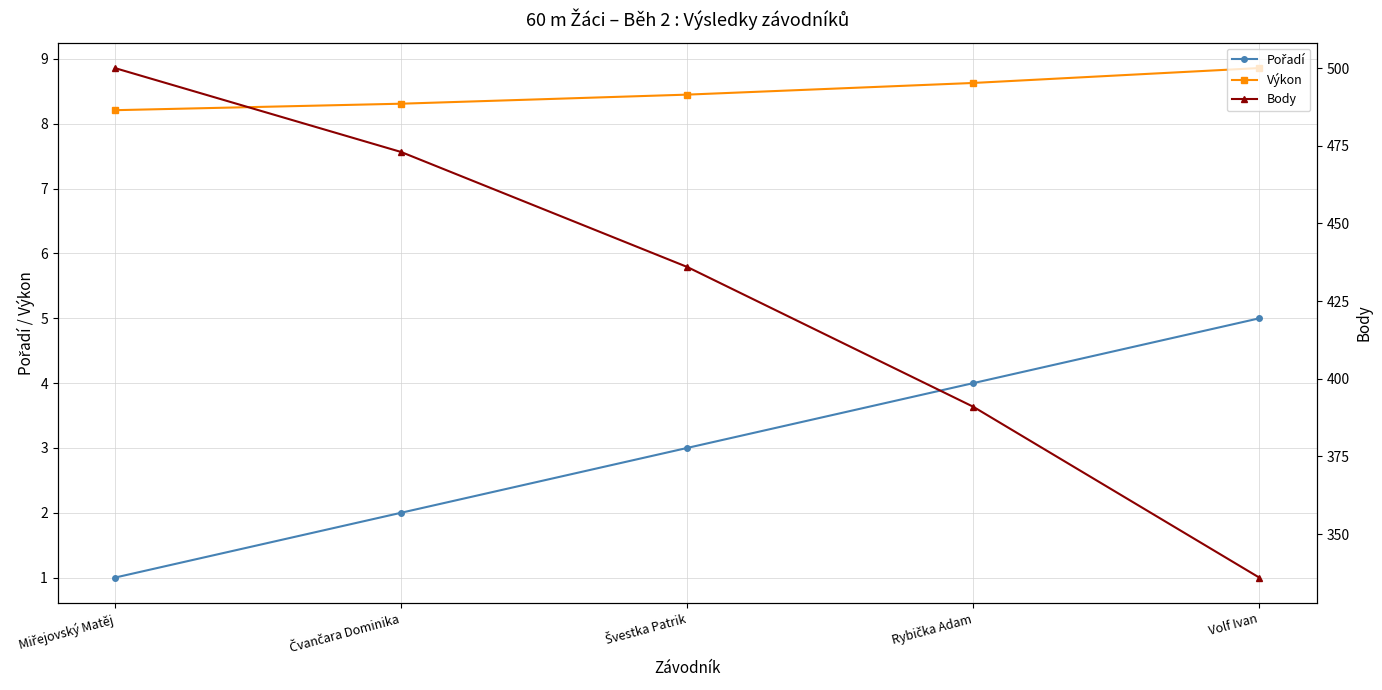

What is the average value of the Pořadí series?

3.0